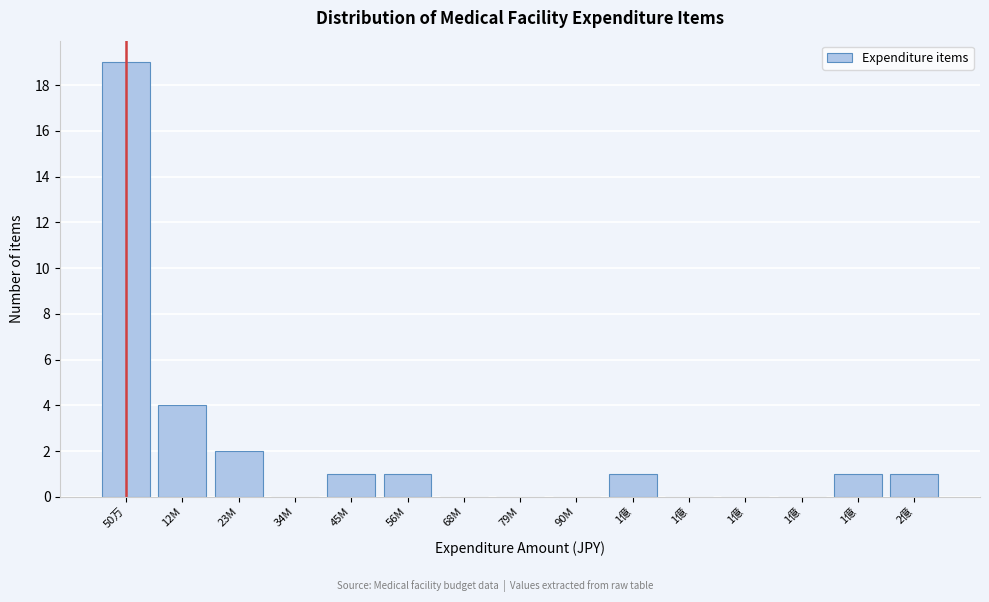

Are the bars horizontal?

No